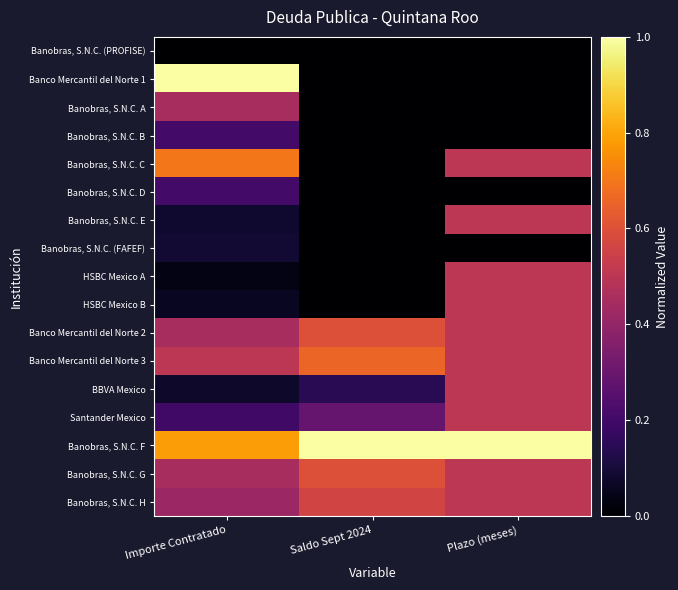

At how many categories does at least one series exceed 0?

3